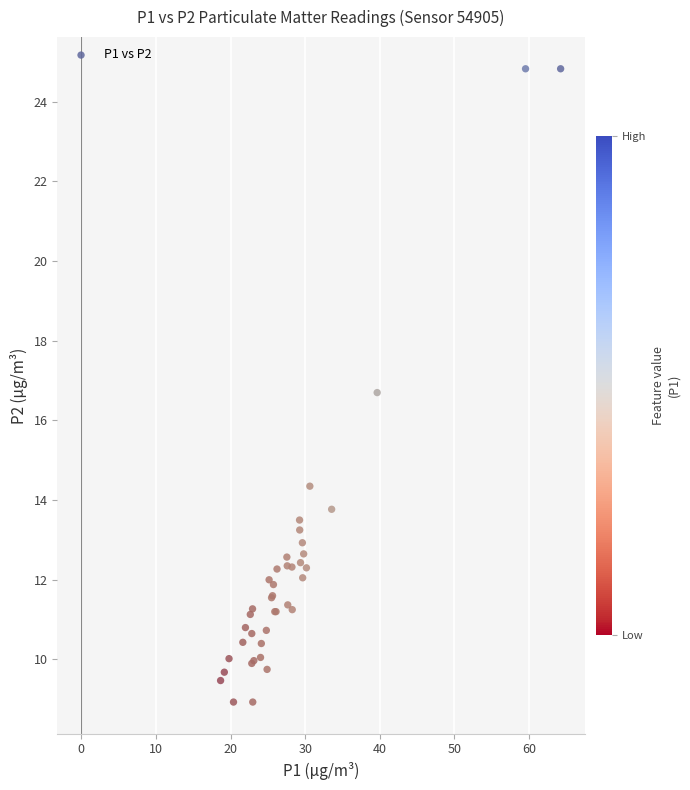

What Y value in the scatter plot is closest to 16?

16.7